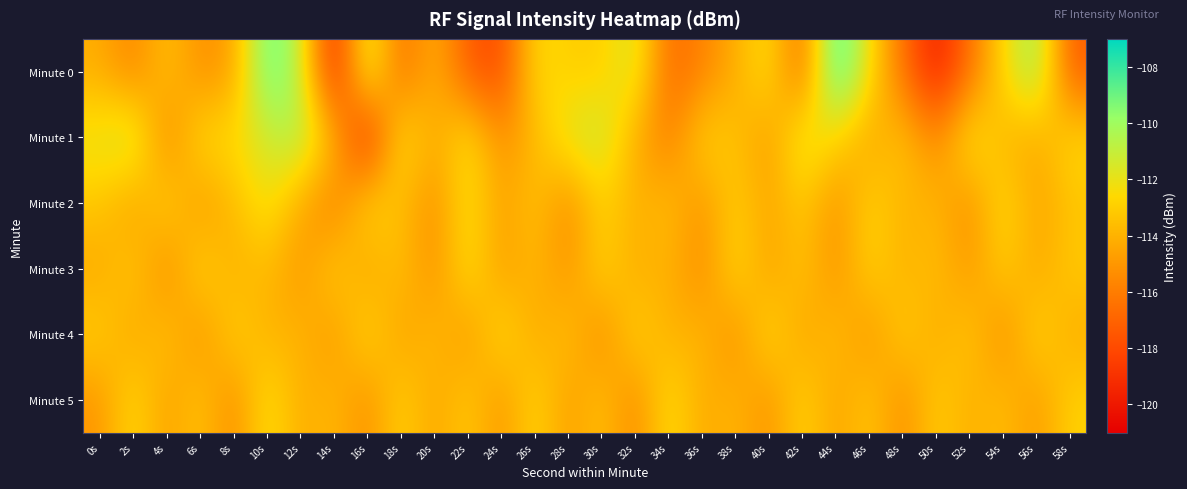

At how many categories does at least one series exceed -112?

13